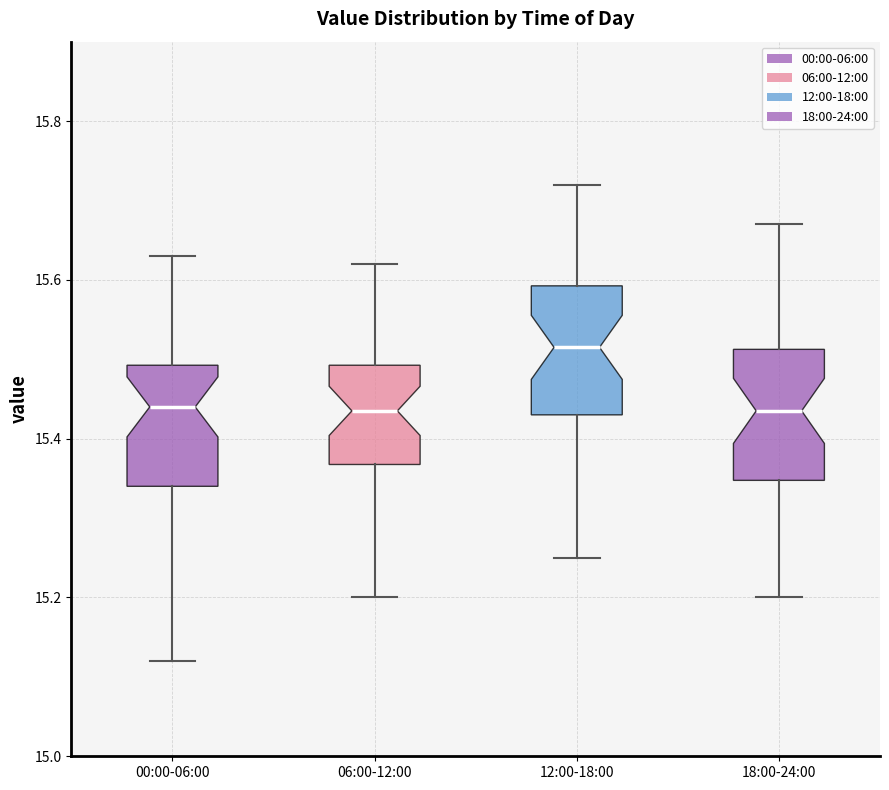

Reading left to right, transcribe this box plot: for each box, give where its median line is, the range the box spans, and where its two whiskers end, as read against the y-axis. The values are not printed on the chart, so give them approximately, as read against the axis.

00:00-06:00: median 15.44, box 15.34 to 15.50, whiskers 15.12 to 15.64
06:00-12:00: median 15.44, box 15.36 to 15.50, whiskers 15.20 to 15.62
12:00-18:00: median 15.52, box 15.44 to 15.60, whiskers 15.26 to 15.72
18:00-24:00: median 15.44, box 15.34 to 15.52, whiskers 15.20 to 15.68